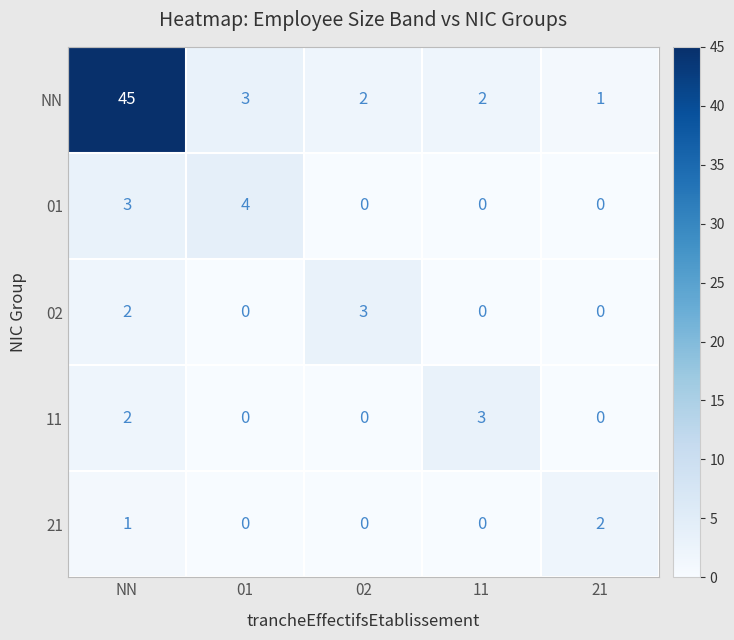

Which series has the largest total across all categories?

NN